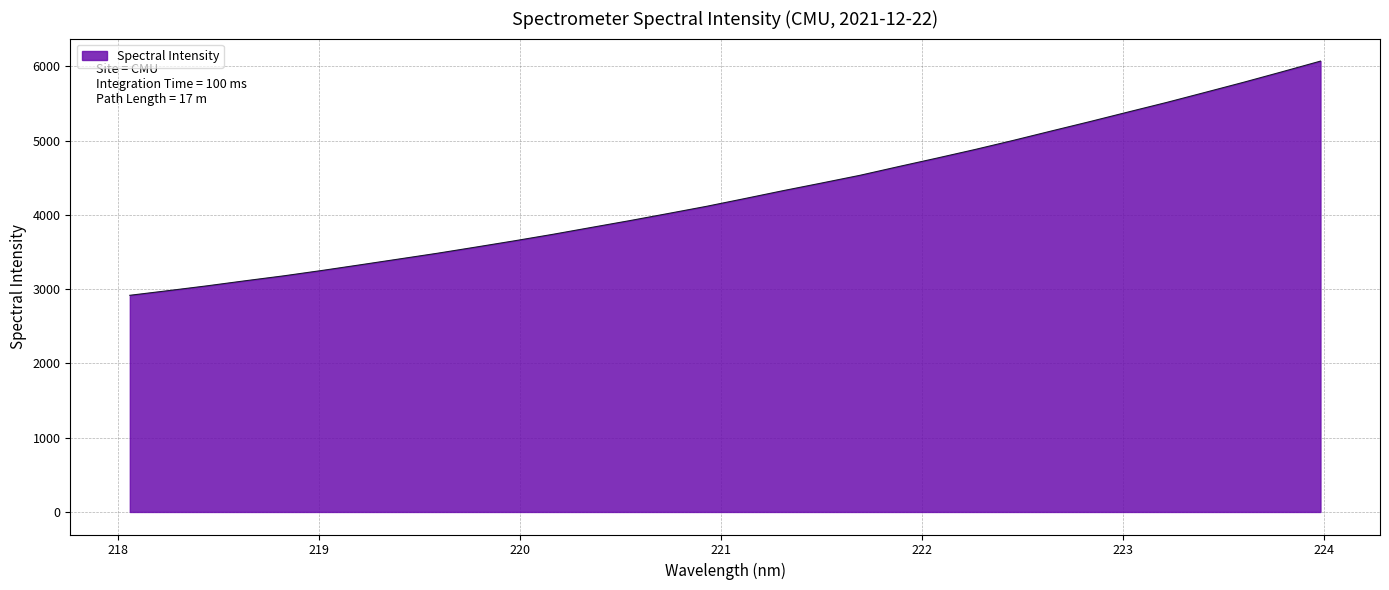

What is the maximum value shown in the chart?

6070.6